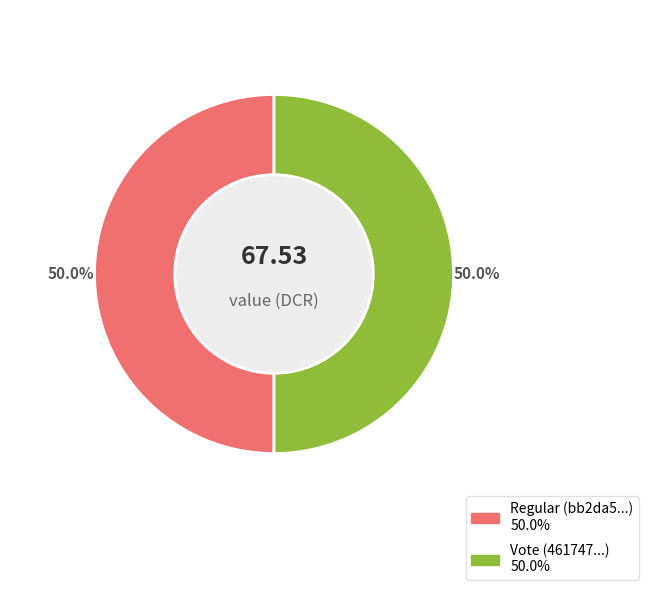

Is it true that Vote is 99% of the pie?

False